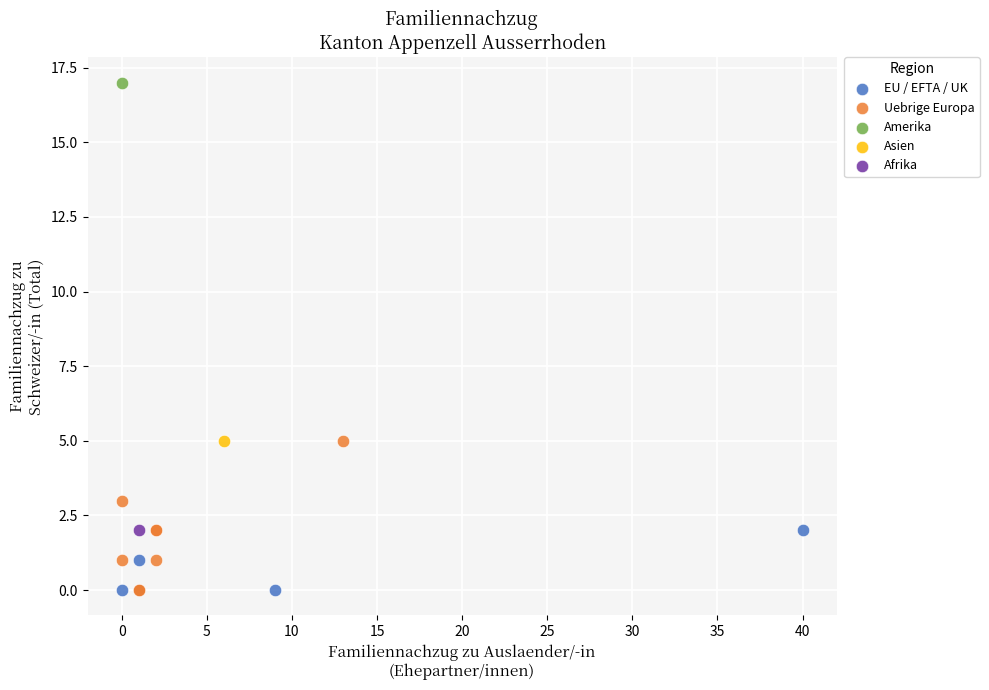

Which series contains the highest Y value?

Amerika